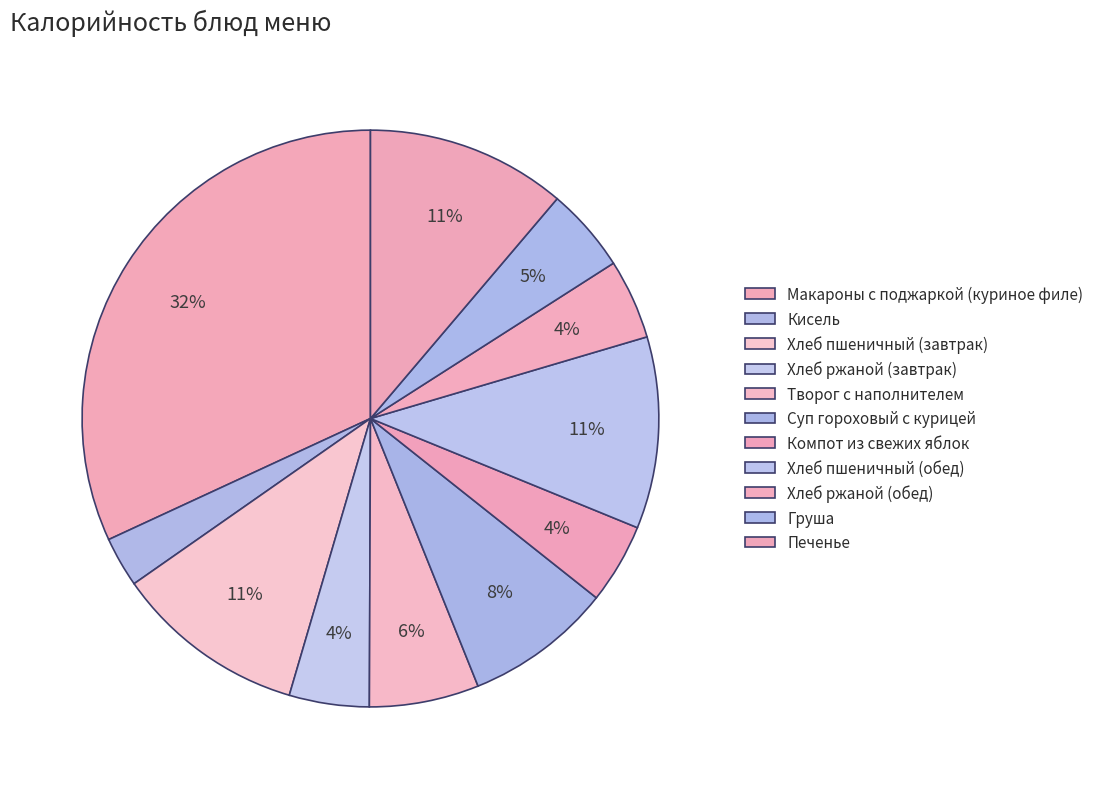

Which category has the smallest portion of the pie?

Кисель